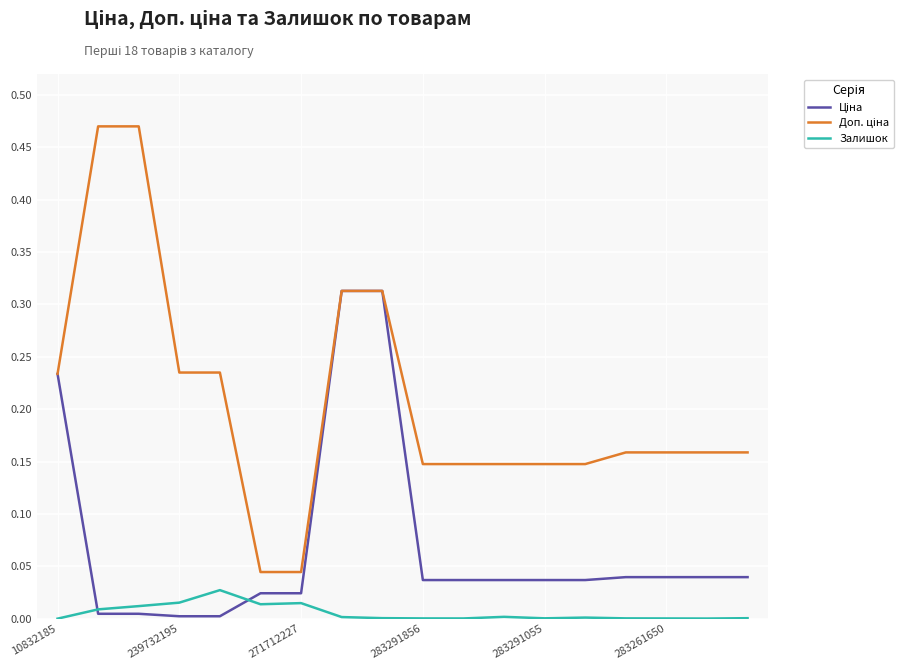

How many lines are shown in the chart?

3